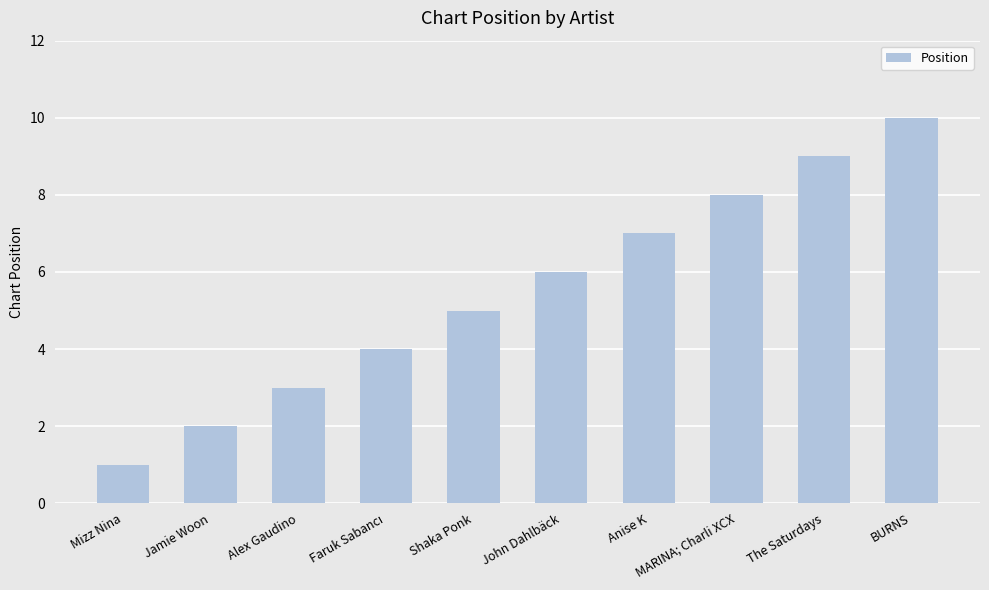

What is the value of the 10th bar from the left?

10